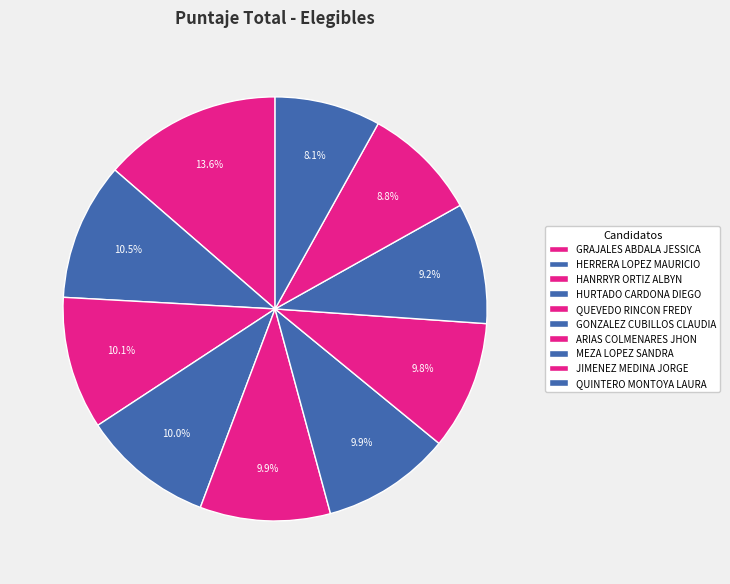

Which category has the smallest portion of the pie?

QUINTERO MONTOYA LAURA